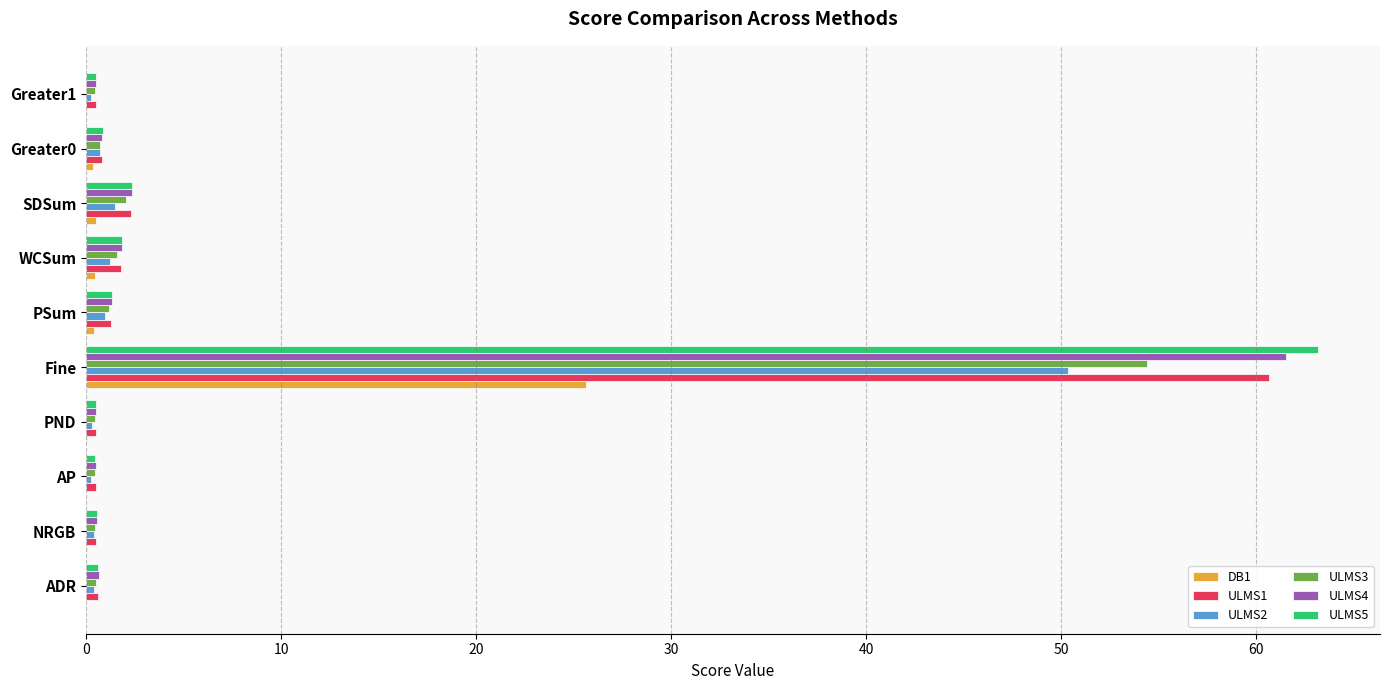

What is the total value across all series at Fine?

315.8